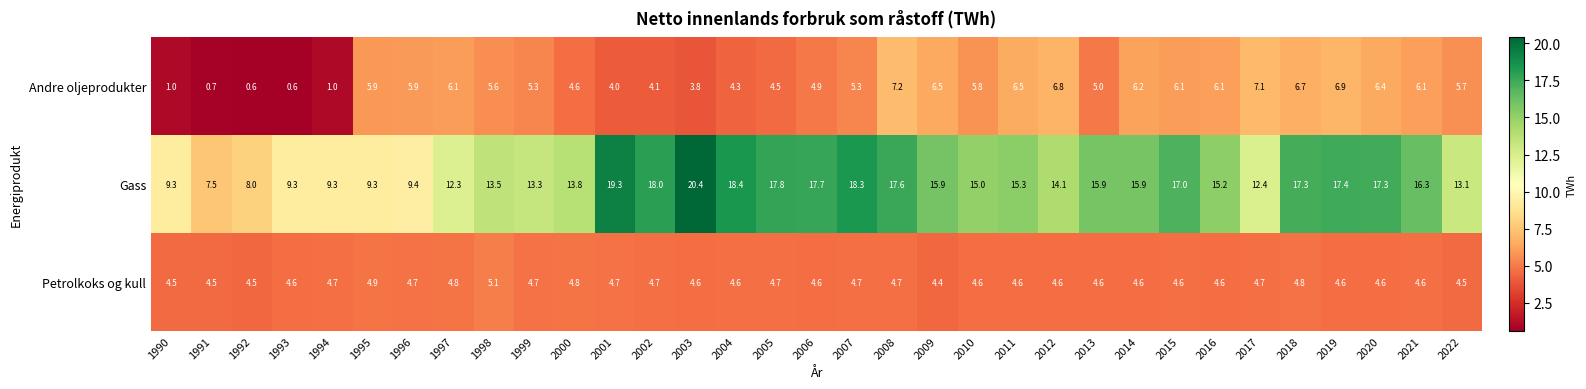

How many data points does each series have?

33